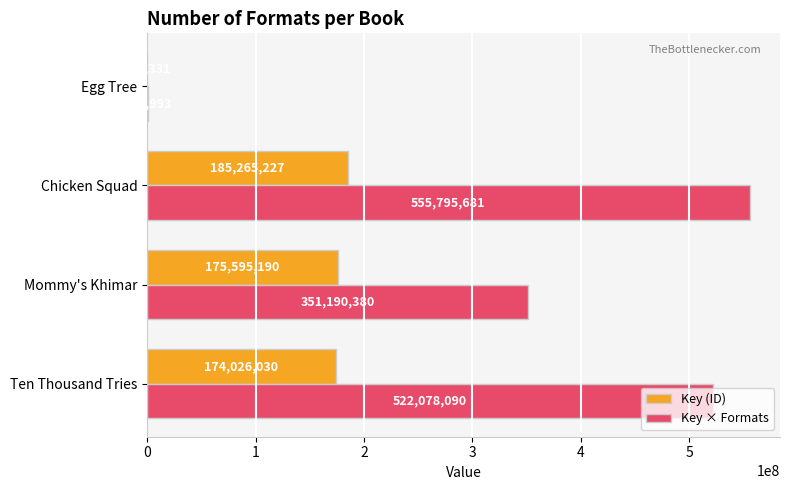

Which label corresponds to the largest value in the chart?

Chicken Squad